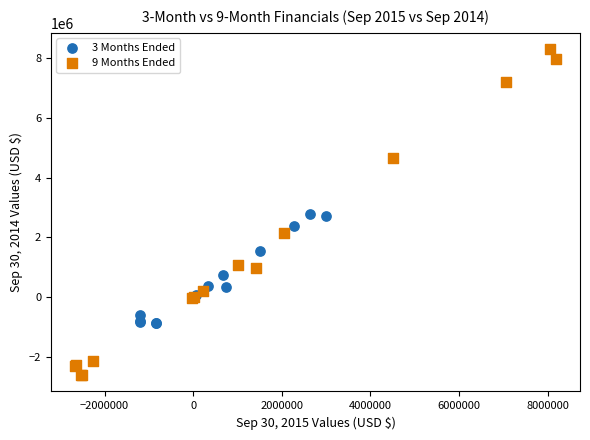

Which series has the largest Y range (max minus min)?

9 Months Ended